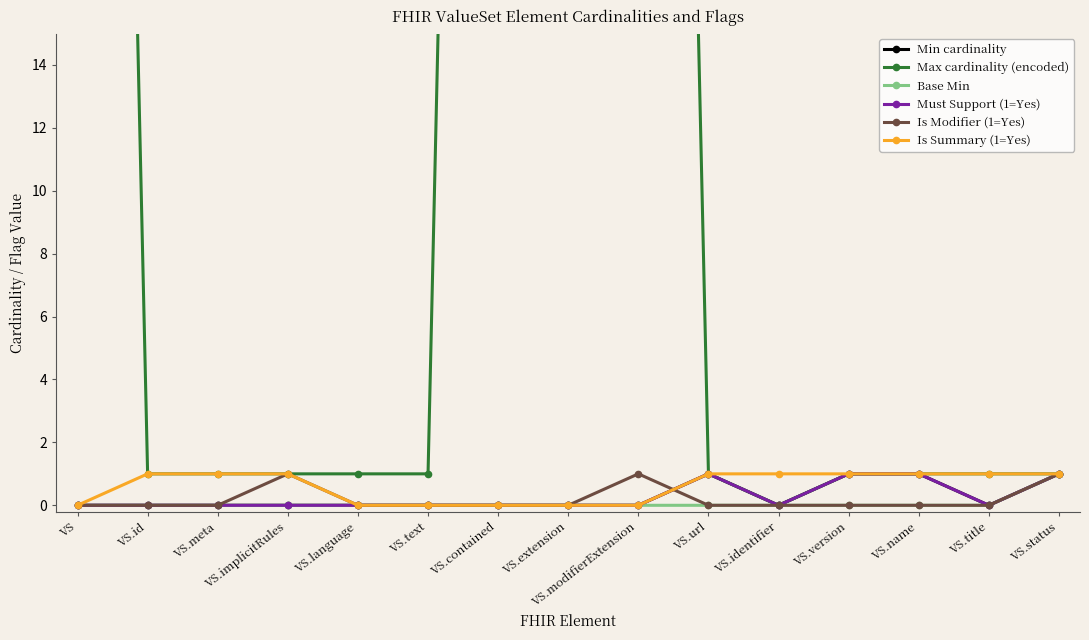

What position from the left is VS.extension?

8